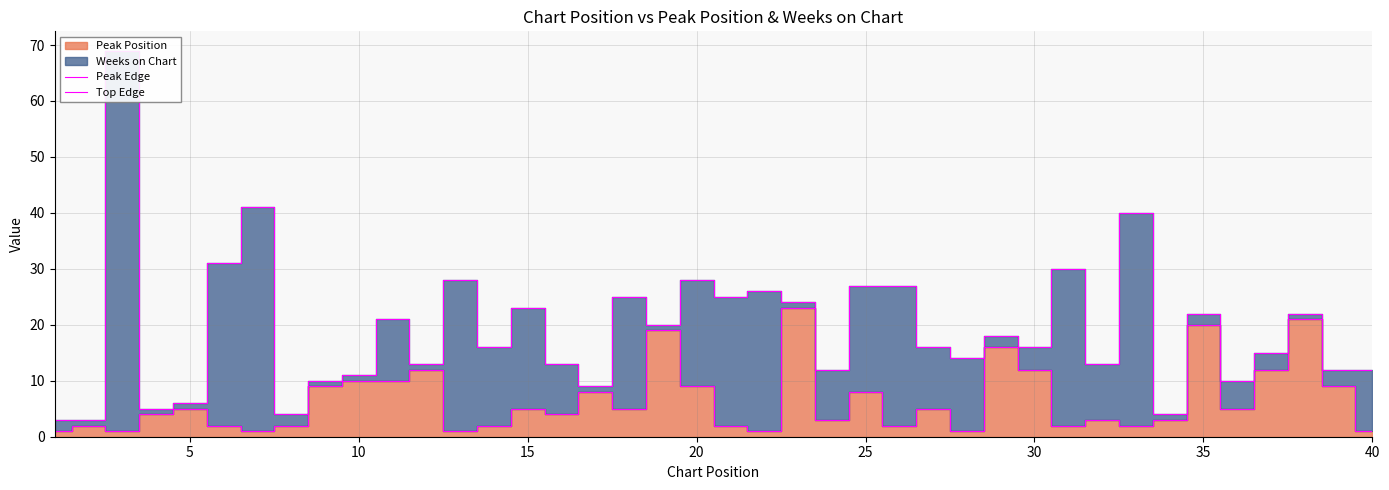

What is the value of the Peak Edge point at the 30th from the left?

12